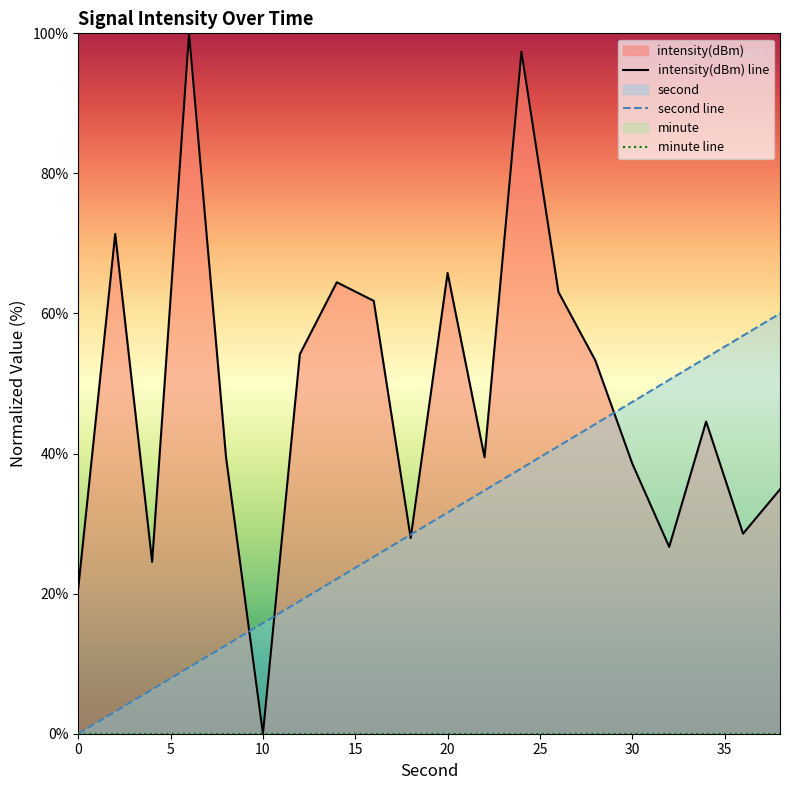

Does the chart have visible grid lines?

No